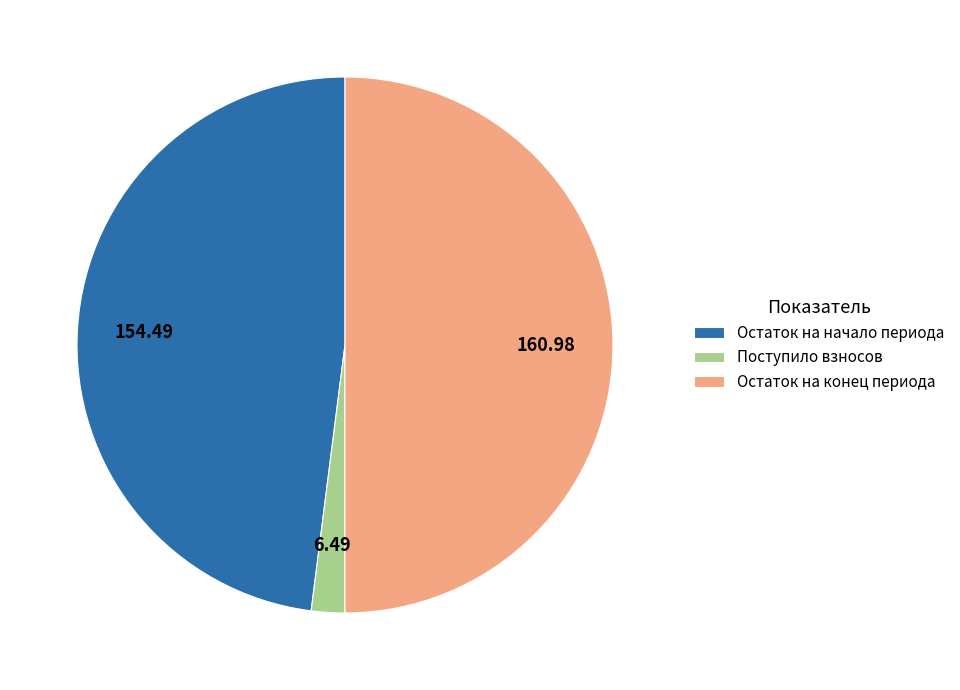

Rank the categories by value from highest to lowest.

Остаток на конец периода, Остаток на начало периода, Поступило взносов